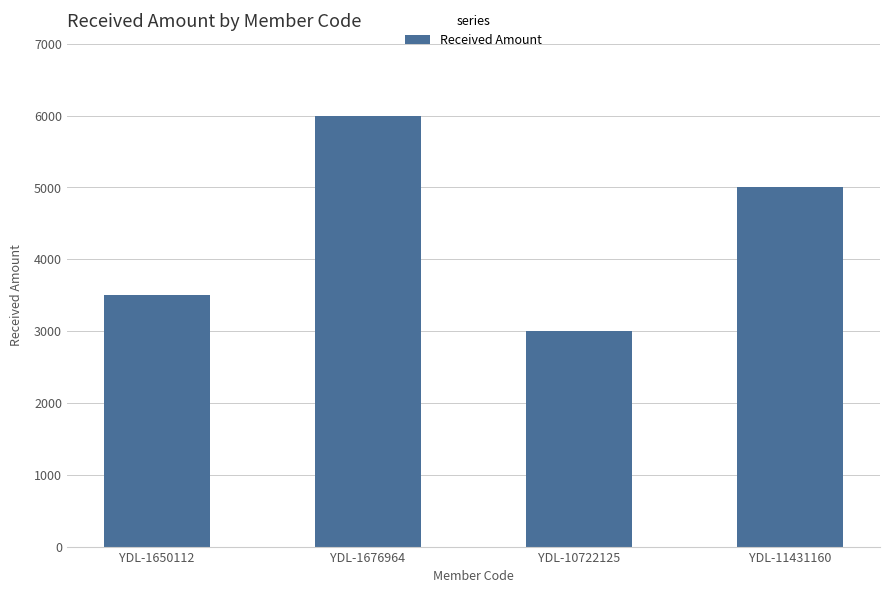

Which label corresponds to the smallest value in the chart?

YDL-10722125